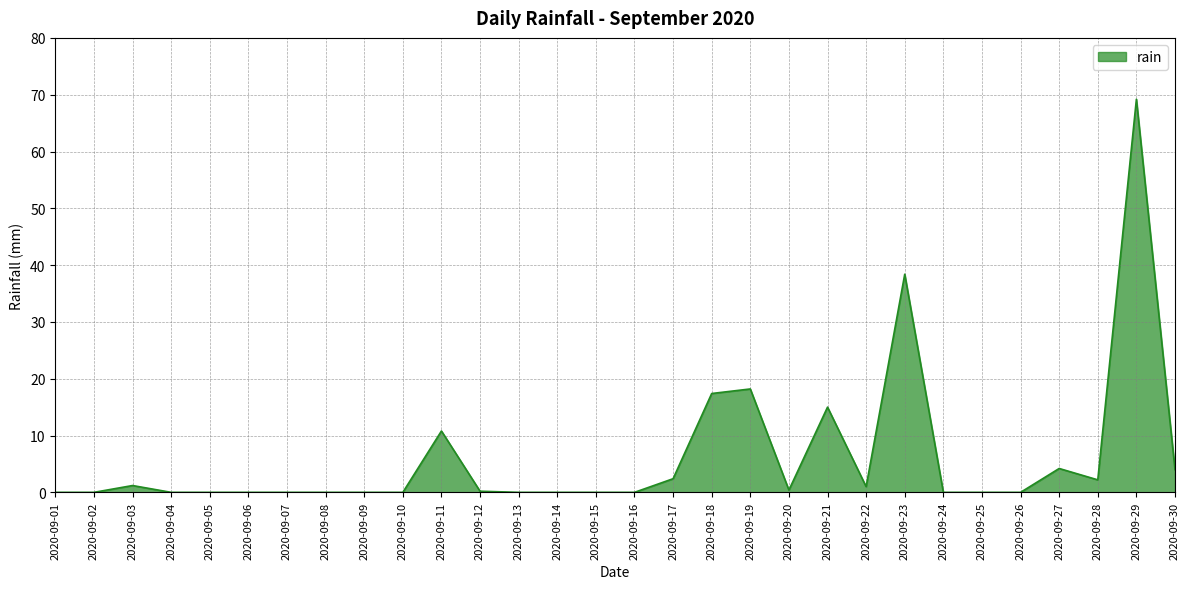

Is it true that the value at 2020-09-04 is 0.0?

True